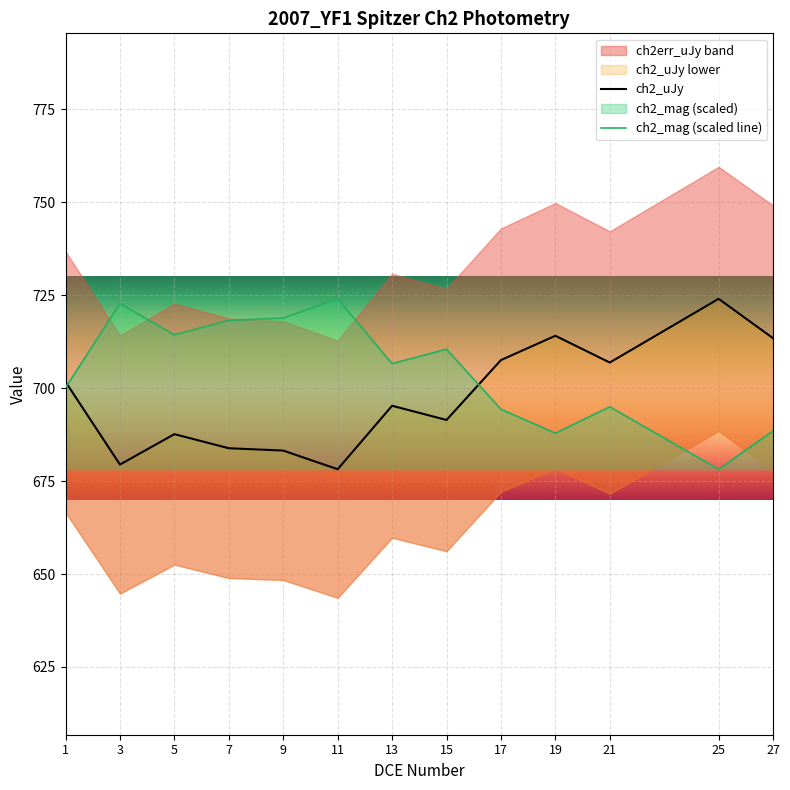

The value of ch2_mag at 27 is 911.5. True or false?

False